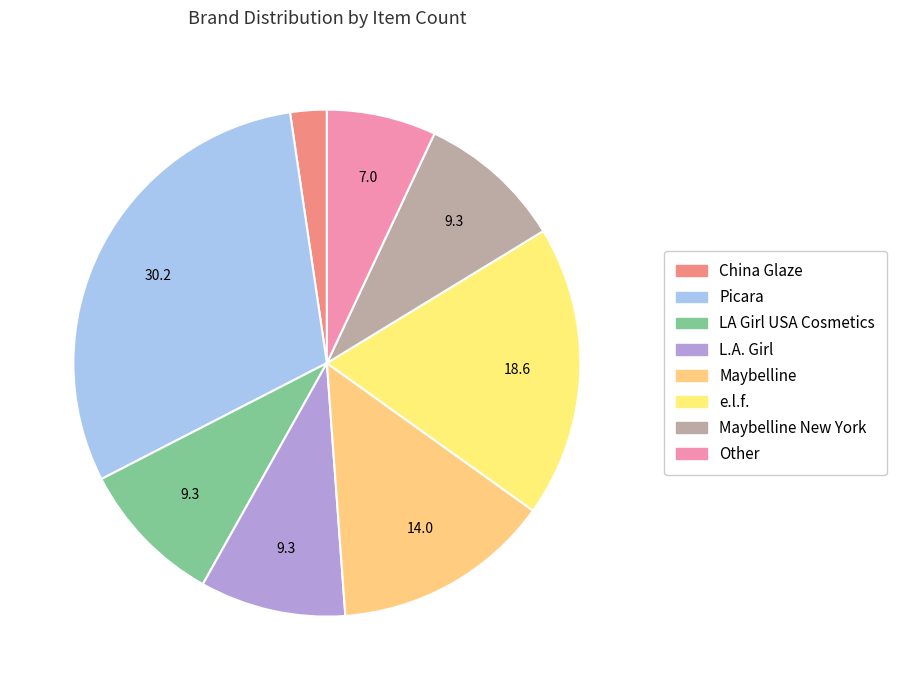

Count the number of slices in the pie.

8